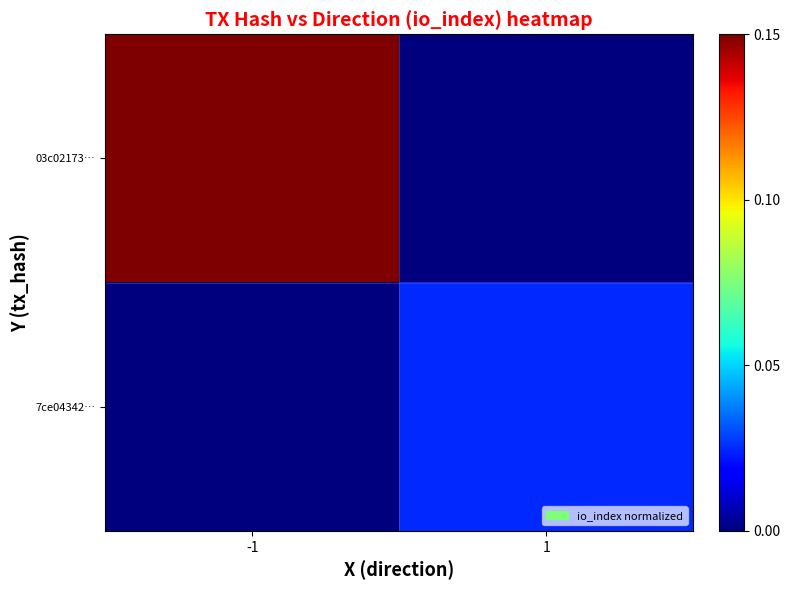

What is the spread (max minus min) of values at -1?

1.0